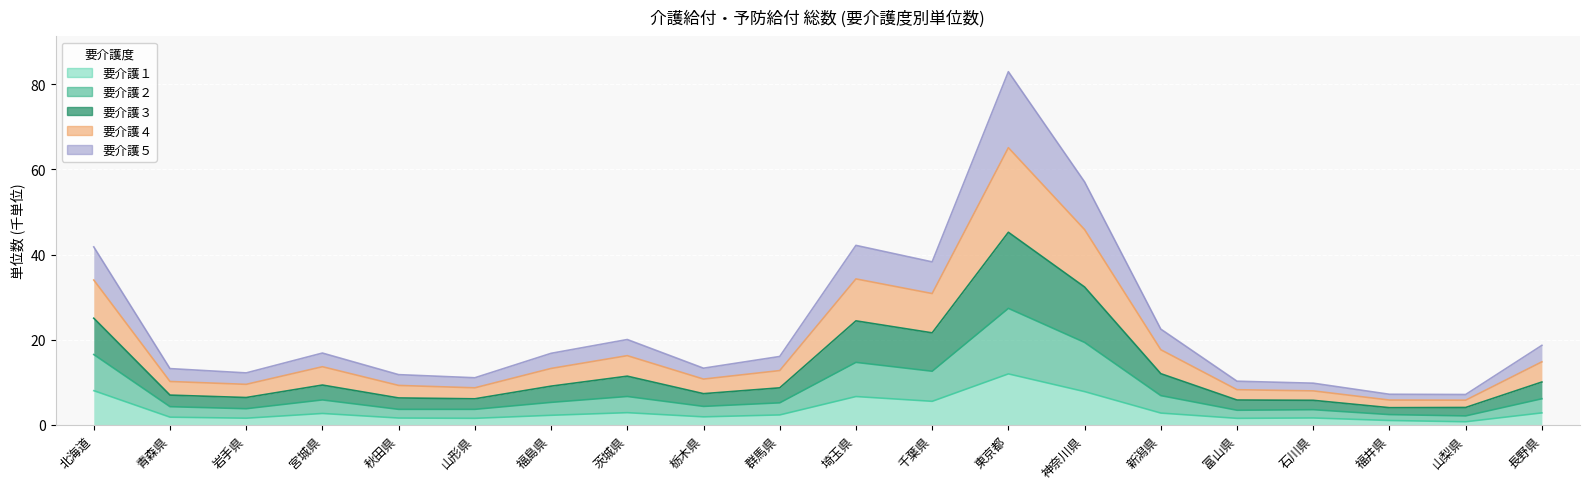

What is the label of the 17th point from the right?

宮城県